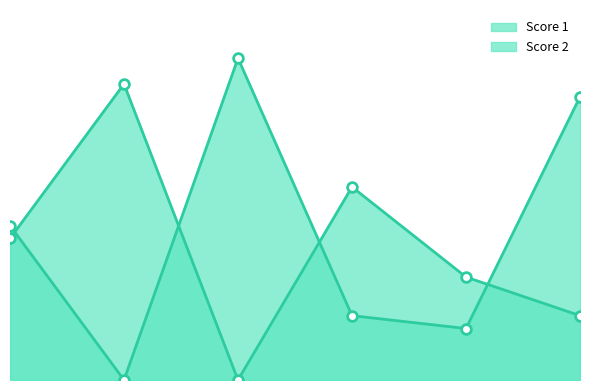

List the series in order of their peak value, highest first.

Score 2, Score 1